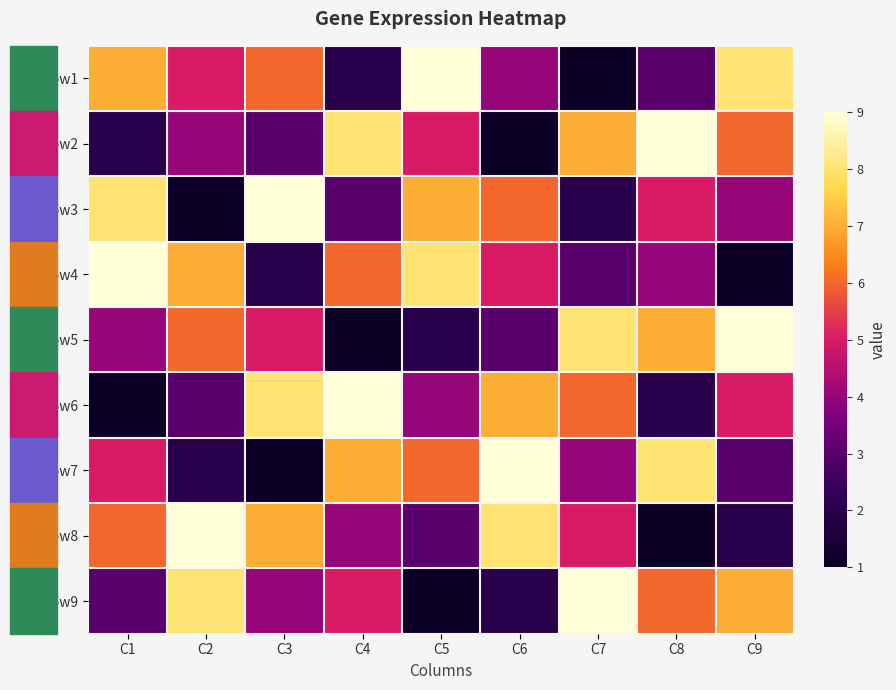

What is the total value across all series at C2?

45